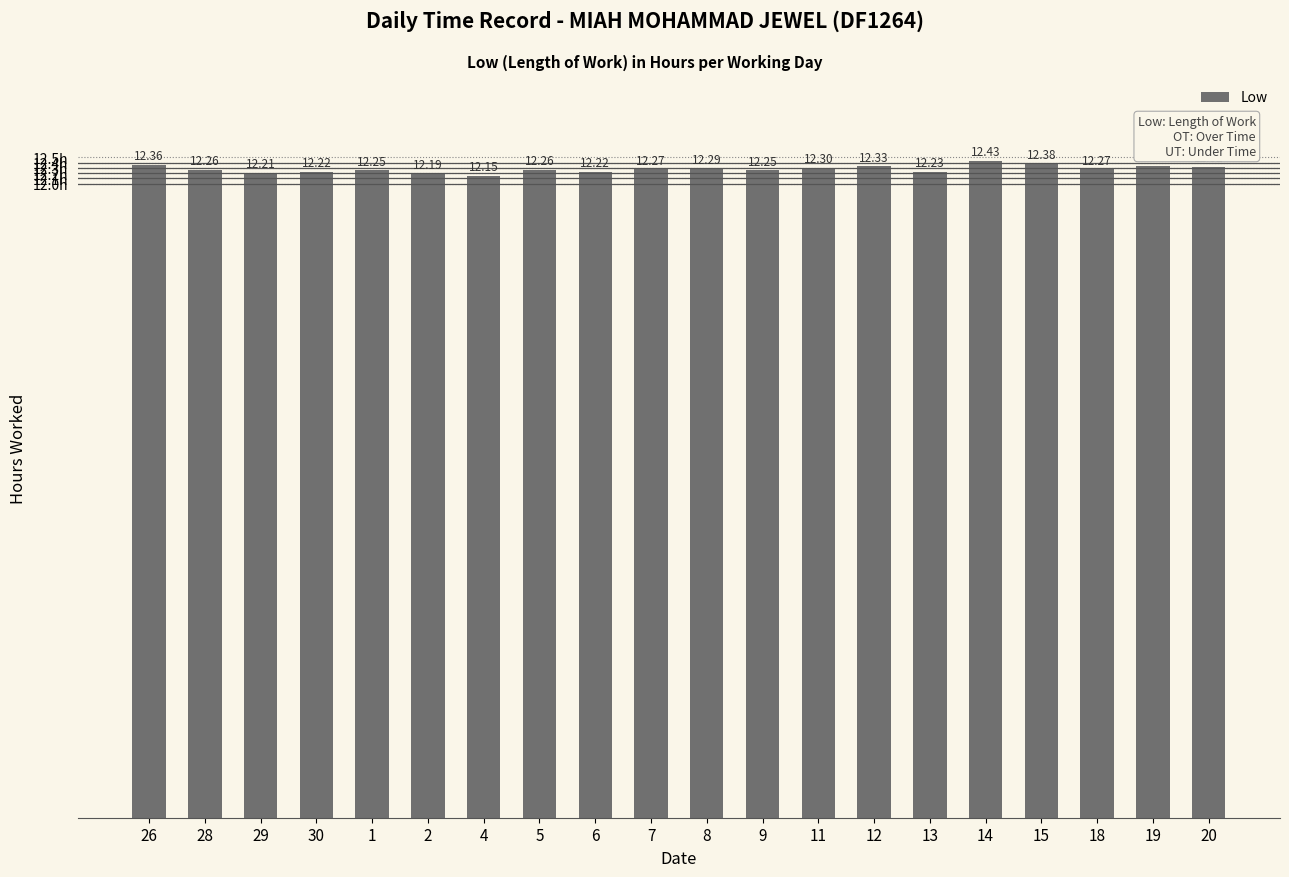

Read the value at 19.

12.3